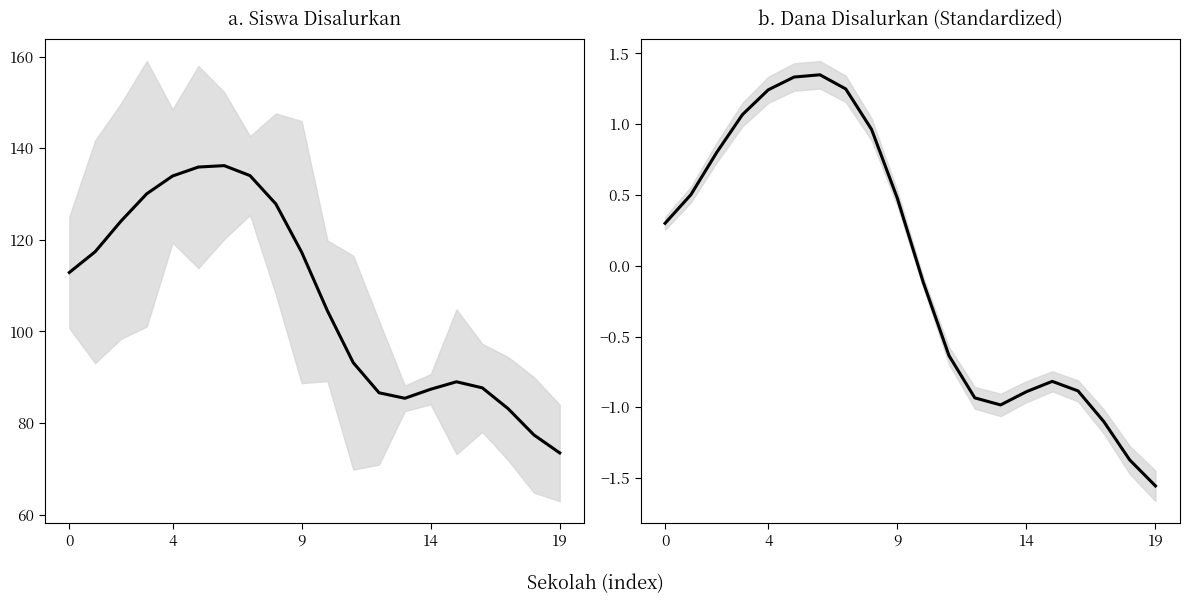

How many categories are shown in the chart?

20